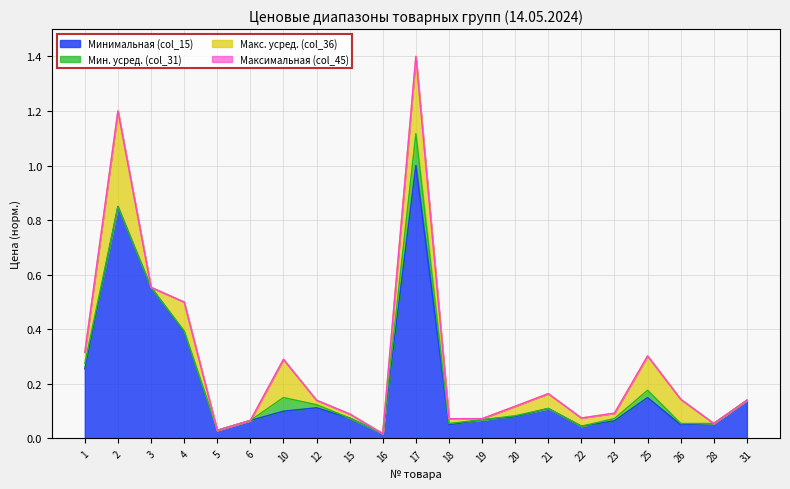

Where is Макс. усред. (col_36) nearest to the value 0?

16